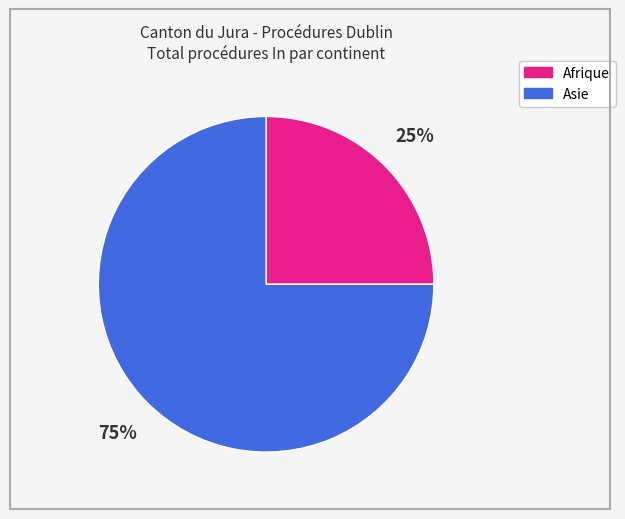

Is Asie the majority of the pie?

Yes